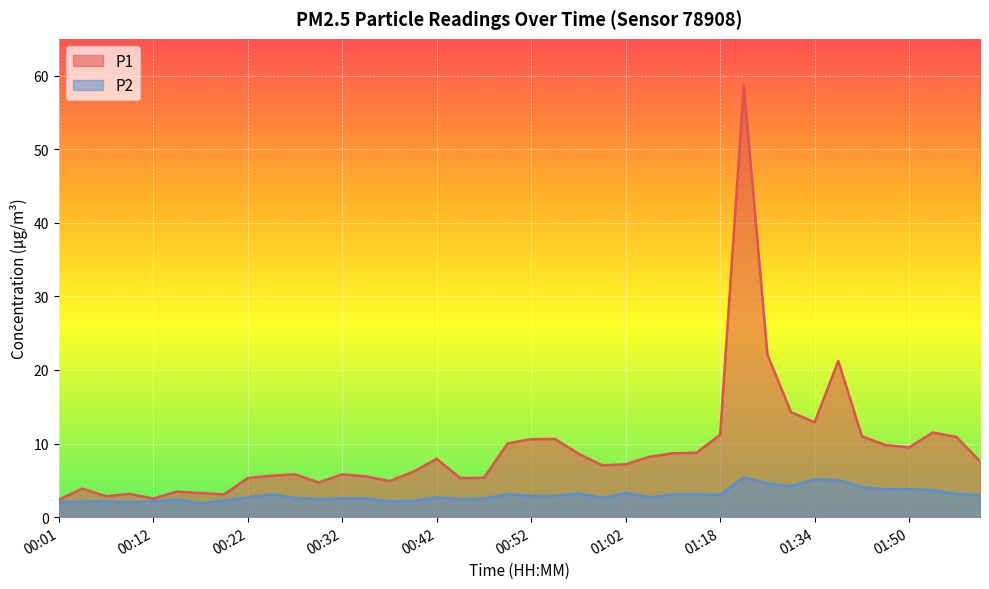

What is the label of the 1st point from the right?

01:58